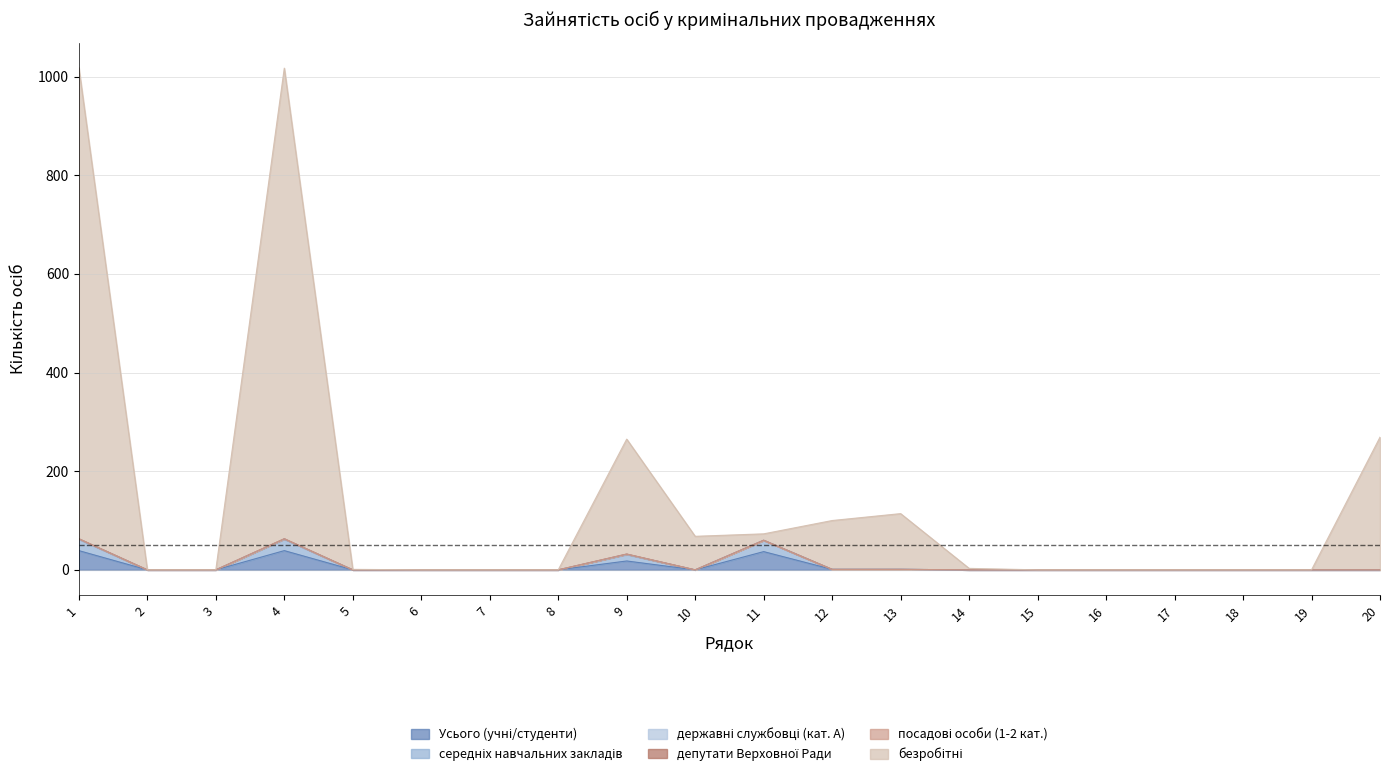

List the labels in order of Усього (учні/студенти) value, smallest first.

2, 3, 5, 6, 7, 8, 10, 14, 15, 16, 17, 18, 19, 20, 12, 13, 9, 11, 1, 4